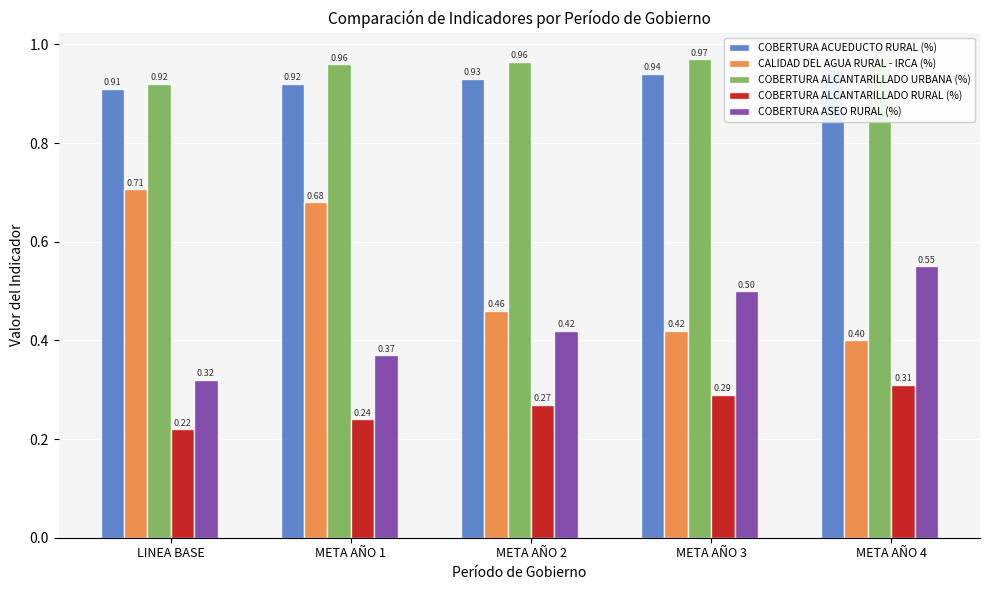

The value of CALIDAD DEL AGUA RURAL - IRCA (%) at LINEA BASE is 0.7. True or false?

True